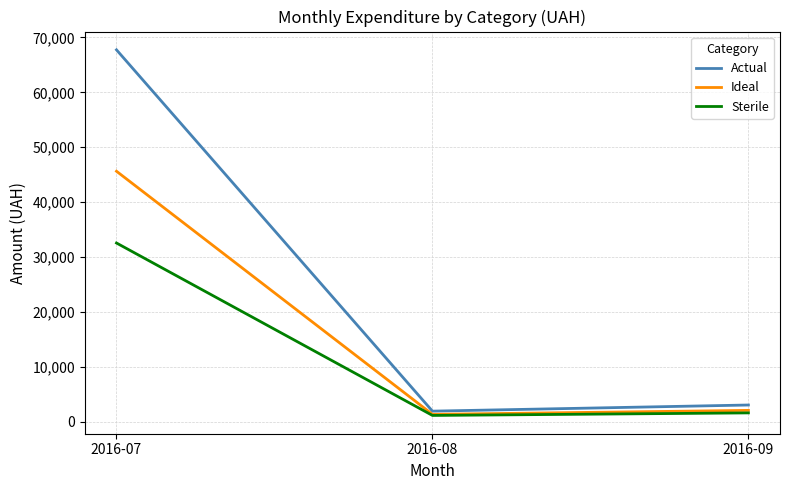

Does the chart display data point markers on the line(s)?

No